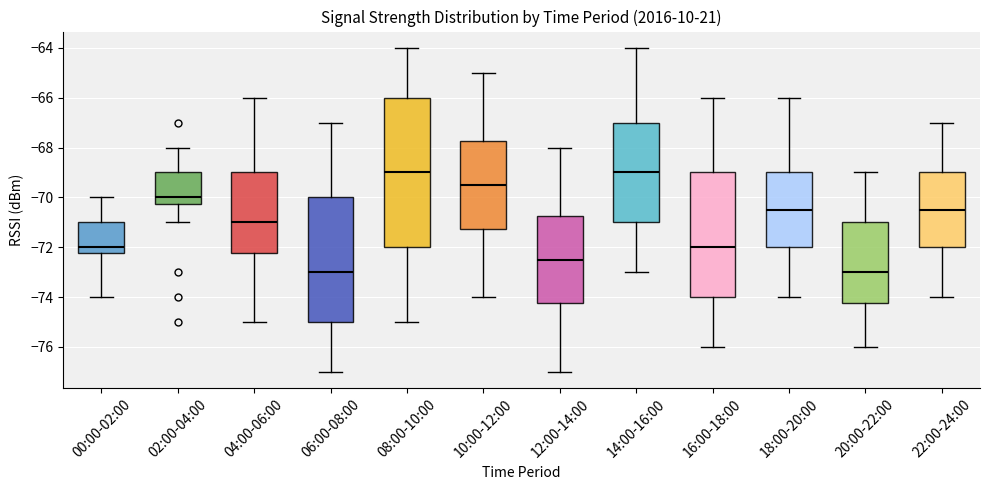

Comparing the boxes themselves (not the whiskers), which one is the tallest?

08:00-10:00